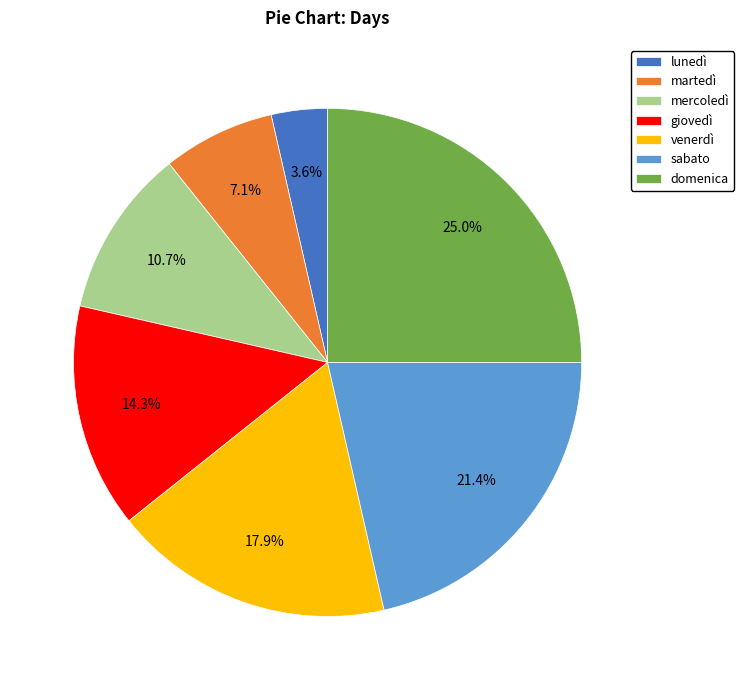

Is there any slice that represents more than half of the pie?

No